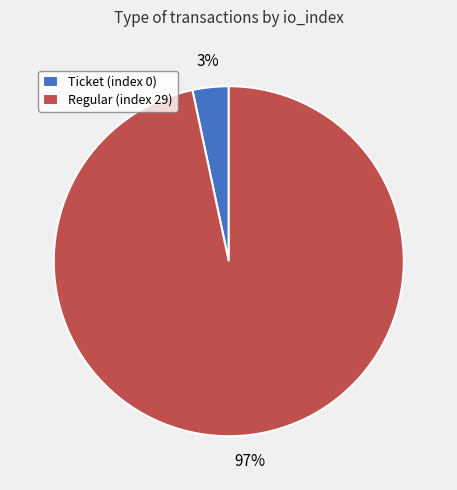

To the nearest percent, what portion does Regular (index 29) represent?

97%